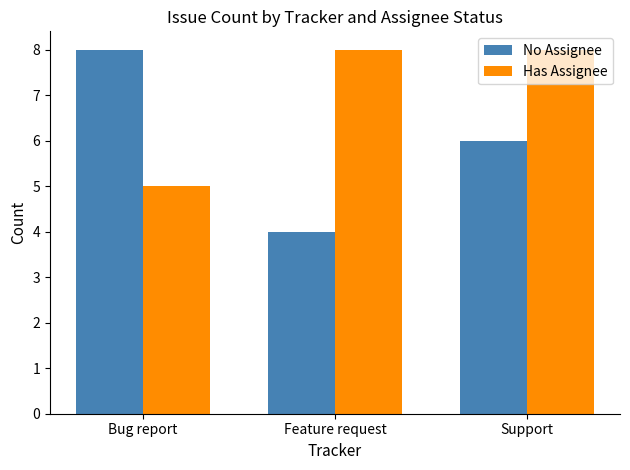

The Has Assignee series shows 5 at Bug report. True or false?

True